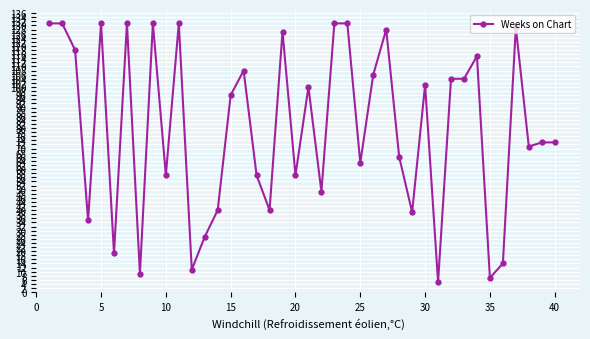

What is the smallest value displayed?

5